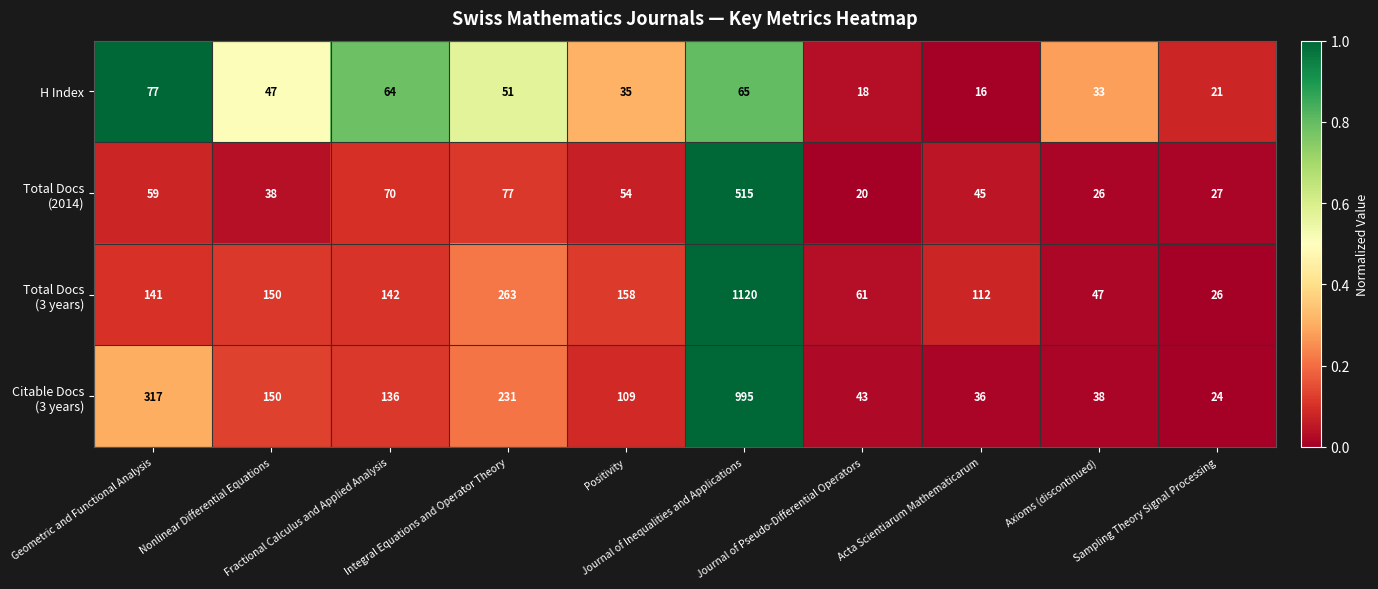

What is the maximum value shown in the chart?

1120